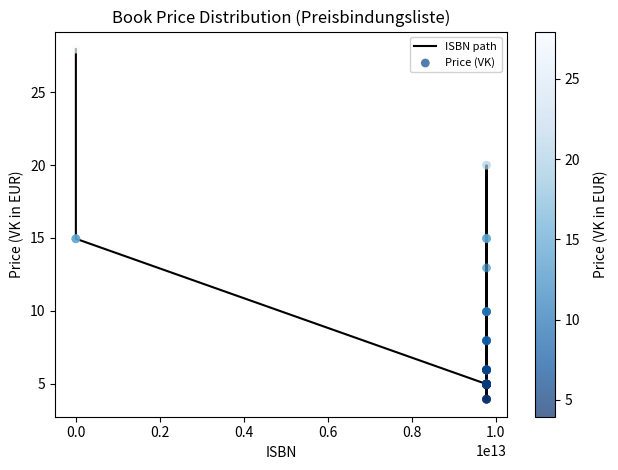

What is the minimum value shown in the chart?

4.0